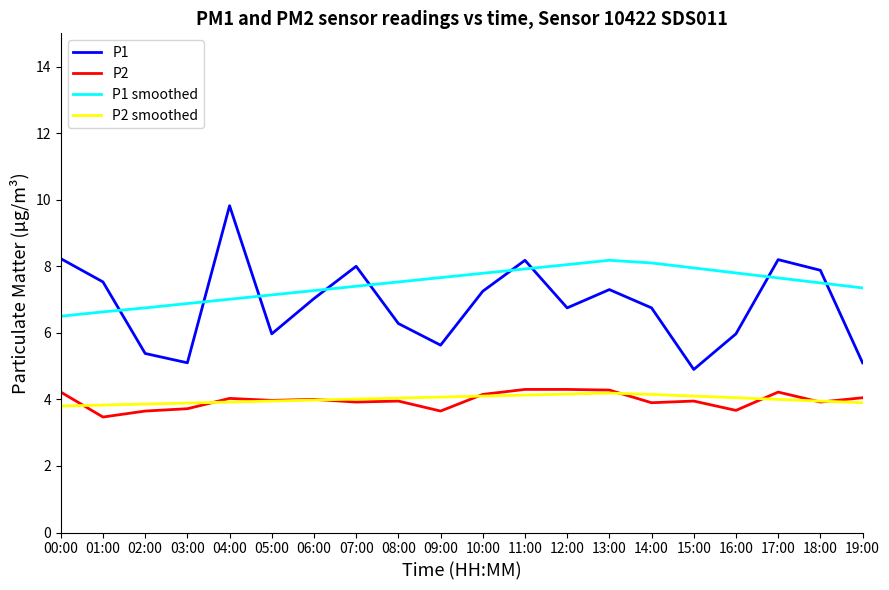

Read the P2 smoothed value at 10:00.

4.1